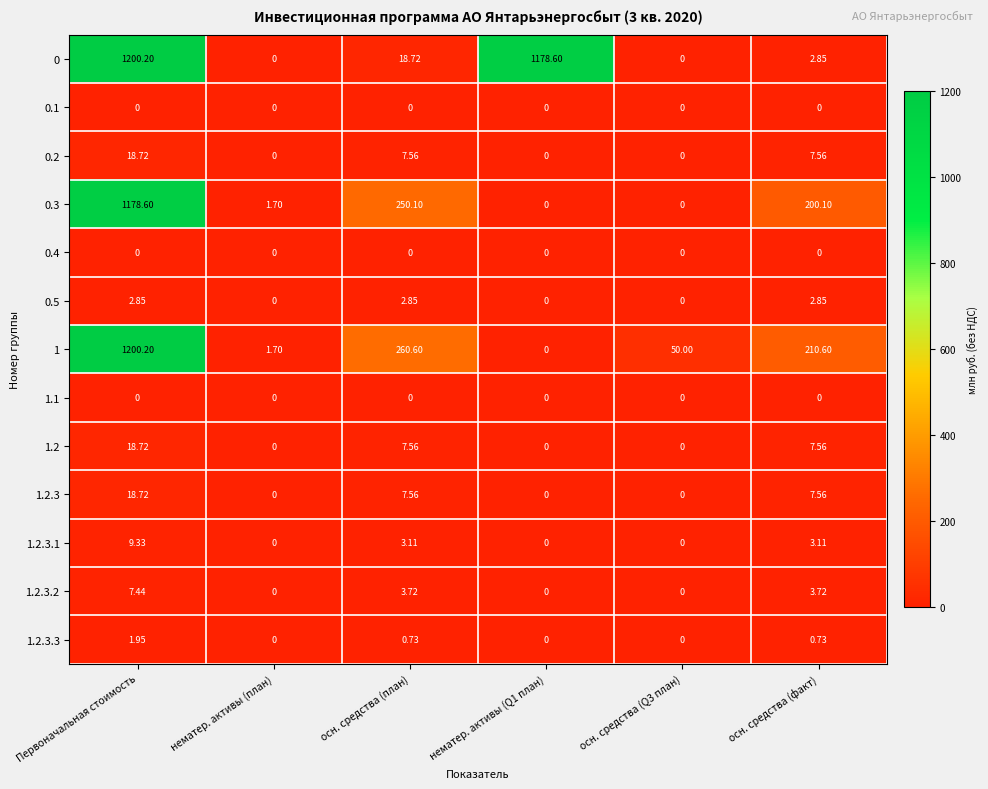

Which series has the largest total across all categories?

0